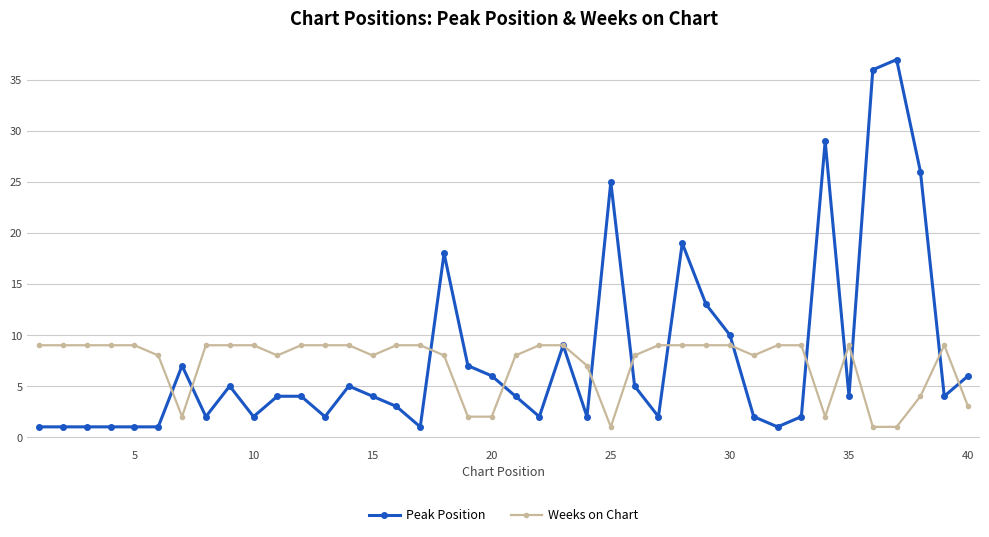

Reading right to left, extract all data points from this chart.

Peak Position: 6	4	26	37	36	4	29	2	1	2	10	13	19	2	5	25	2	9	2	4	6	7	18	1	3	4	5	2	4	4	2	5	2	7	1	1	1	1	1	1
Weeks on Chart: 3	9	4	1	1	9	2	9	9	8	9	9	9	9	8	1	7	9	9	8	2	2	8	9	9	8	9	9	9	8	9	9	9	2	8	9	9	9	9	9